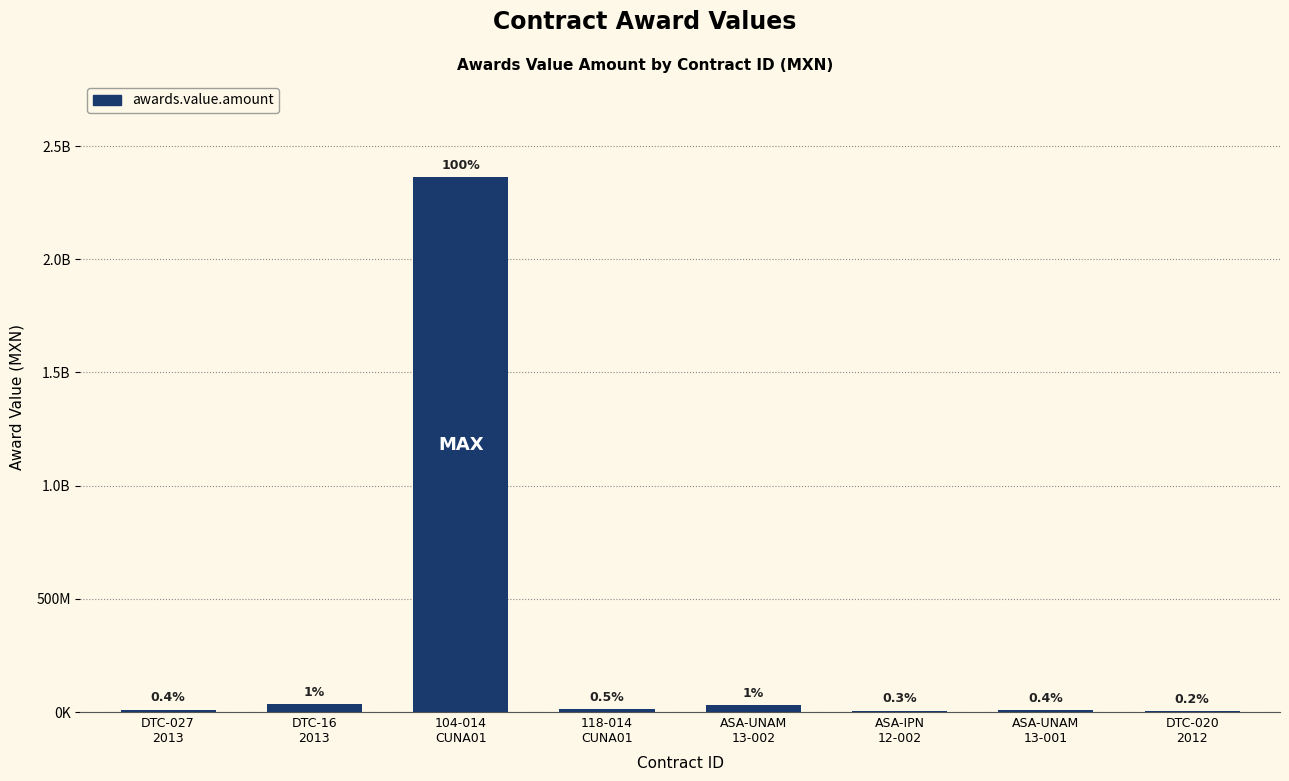

Are the bars horizontal?

No